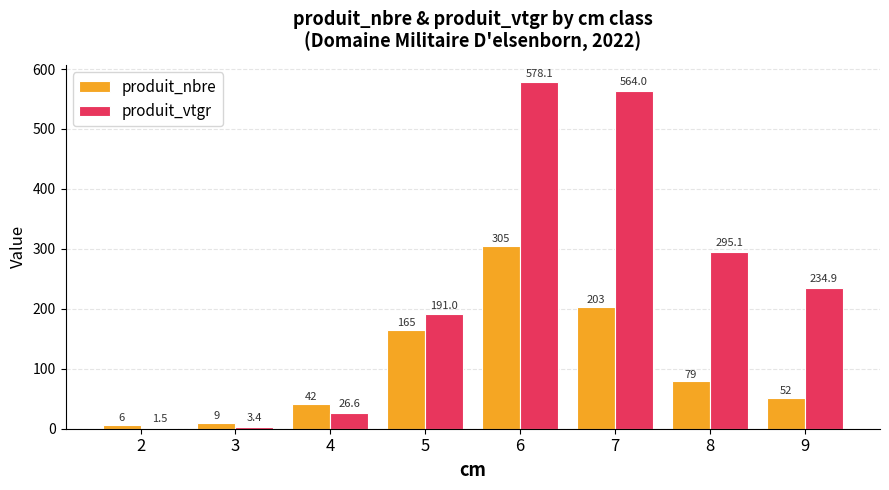

At which category is the sum across all series the highest?

6